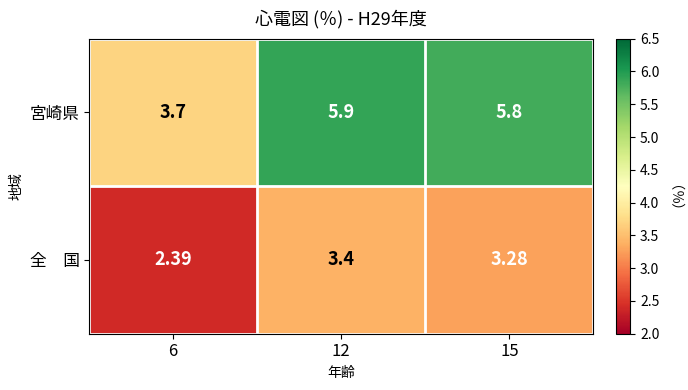

Which series has the largest total across all categories?

宮崎県